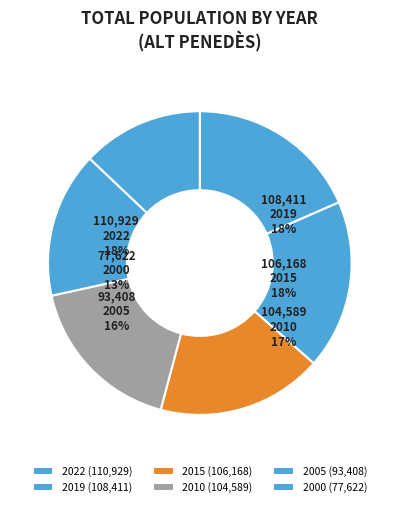

Which category has the smallest portion of the pie?

2000